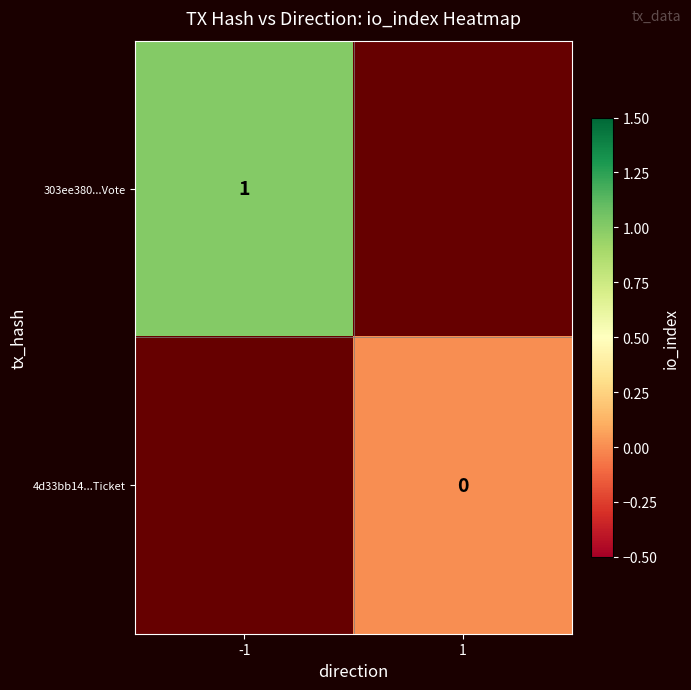

The value of 303ee380...Vote at -1 is 1. True or false?

True